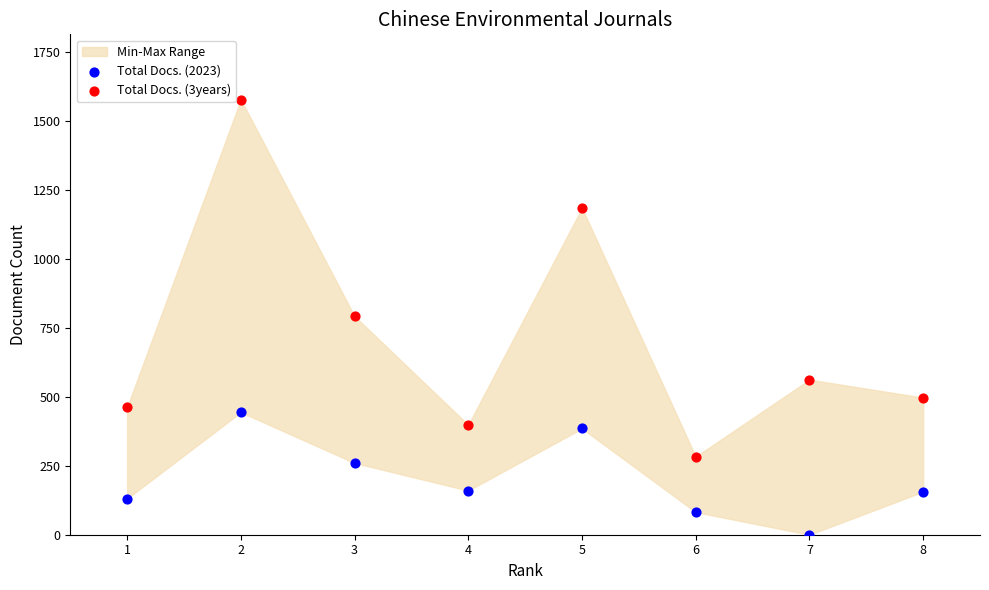

Which series contains the highest Y value?

Total Docs. (3years)